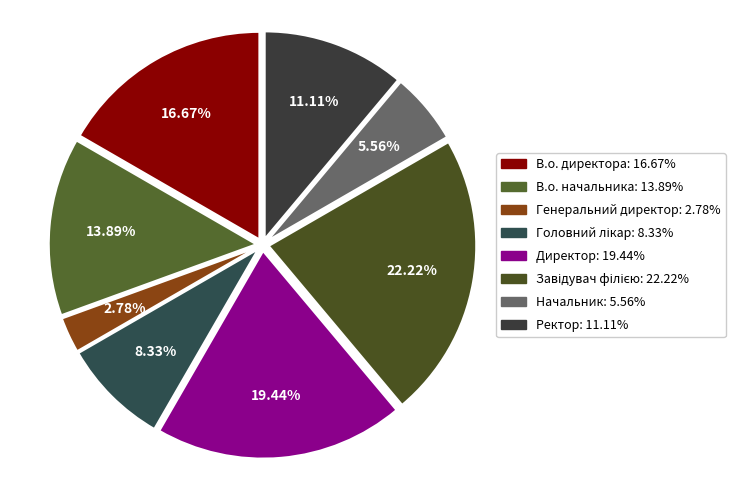

Approximately how many times larger is the value at В.о. директора compared to Ректор?

1.5